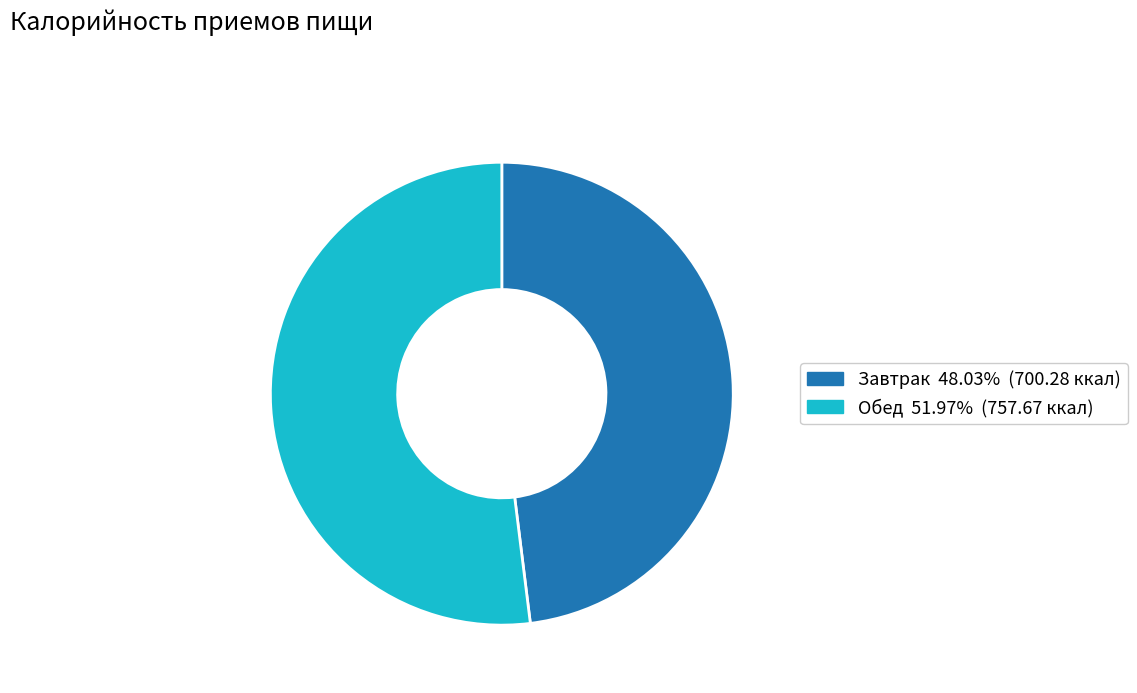

Which category accounts for the majority?

Обед